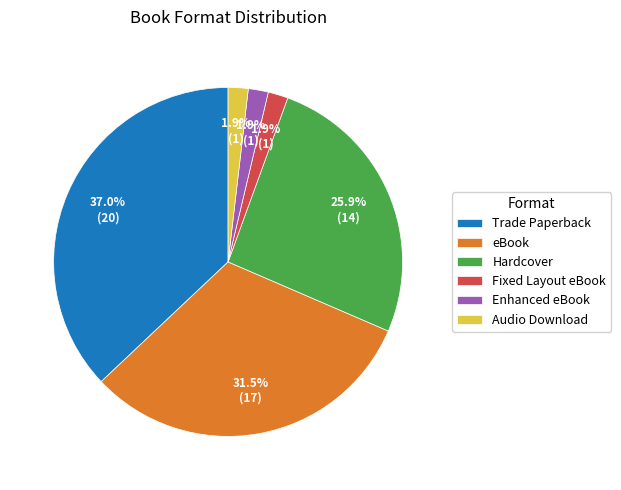

Which has a higher value, Trade Paperback or Hardcover?

Trade Paperback